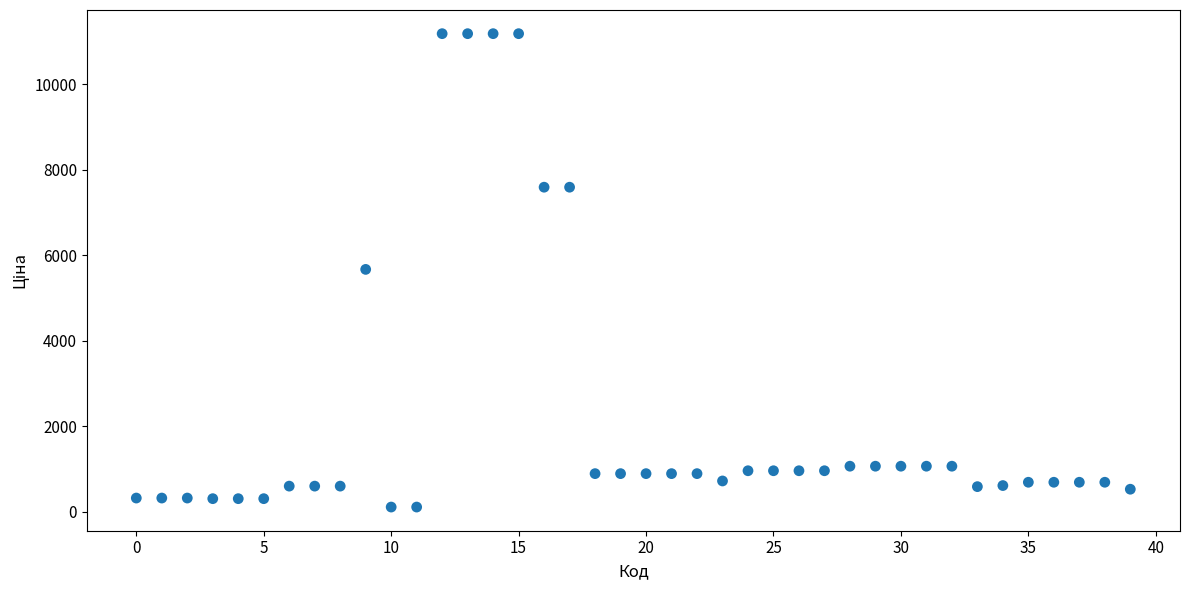

What is the range of Y values (max minus min)?

11074.1